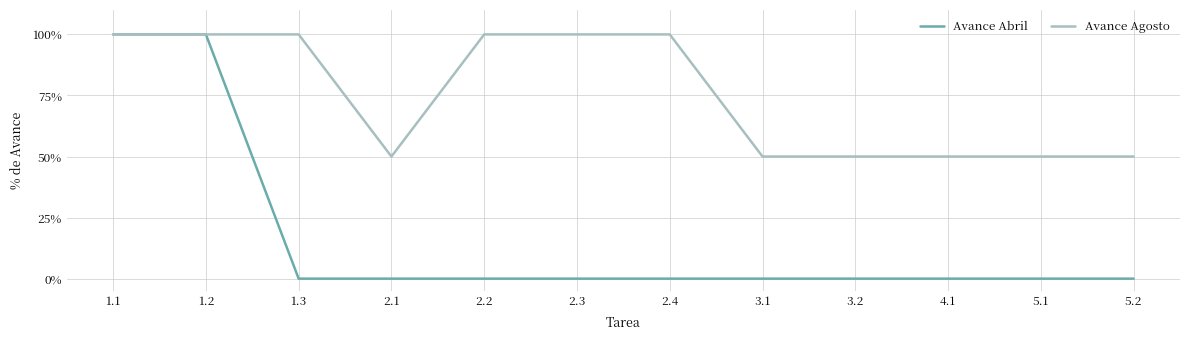

List the series in order of their peak value, highest first.

Avance Abril, Avance Agosto